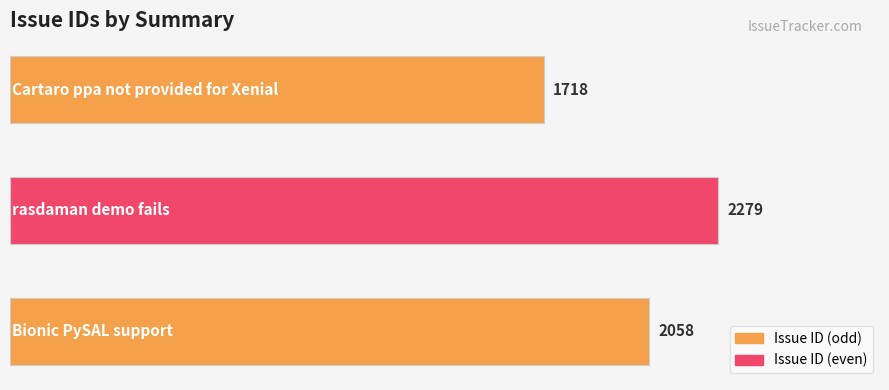

What is the value of the 1st bar from the top?

1718